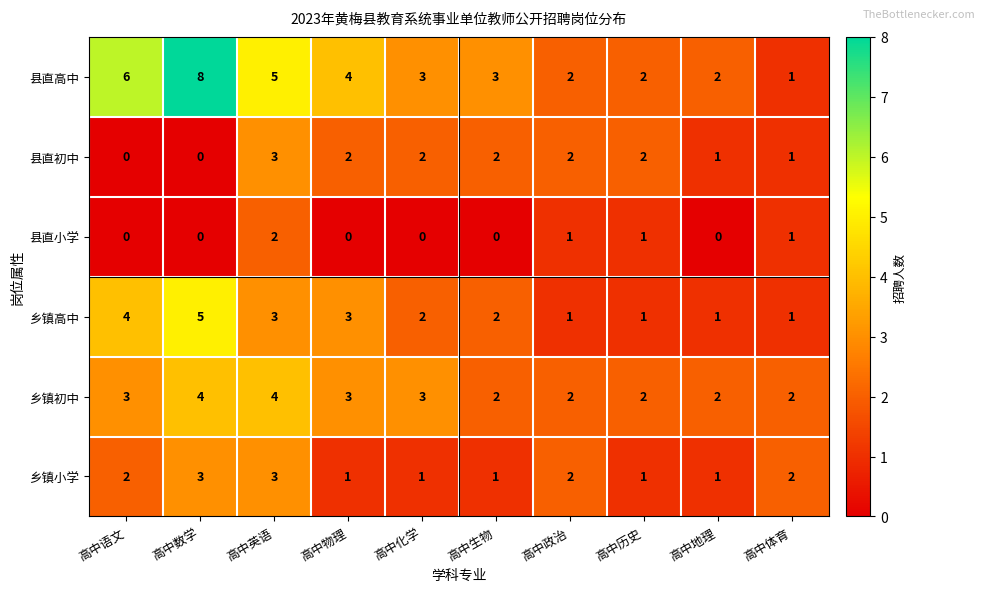

What is the maximum value for 乡镇初中?

4